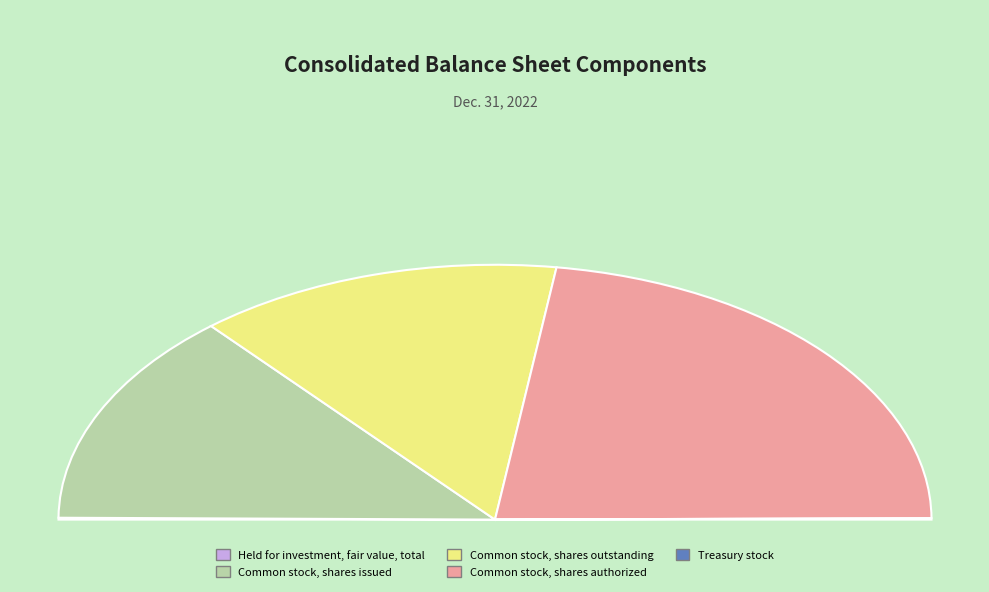

What is the change in value from Held for investment, fair value, total to Common stock, shares outstanding?

+71000111